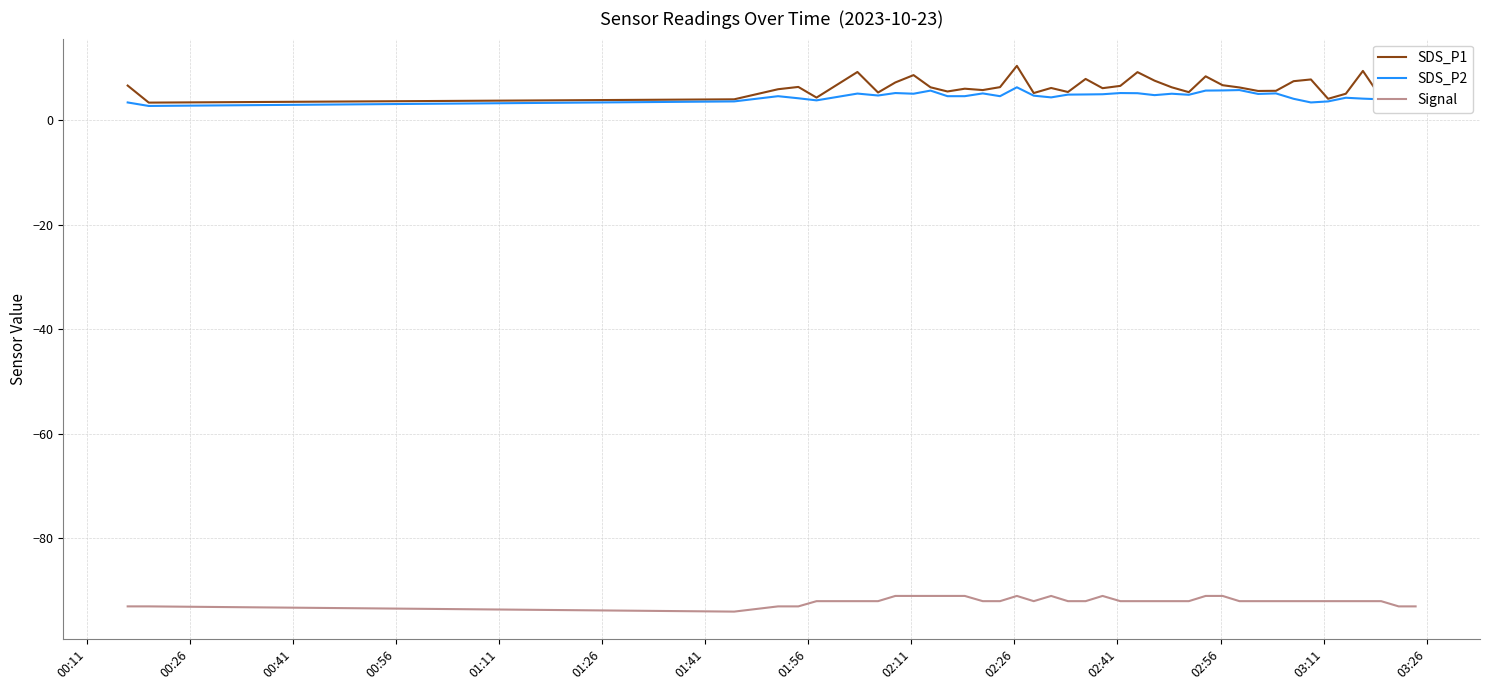

True or false: Signal and SDS_P1 cross at least once.

False